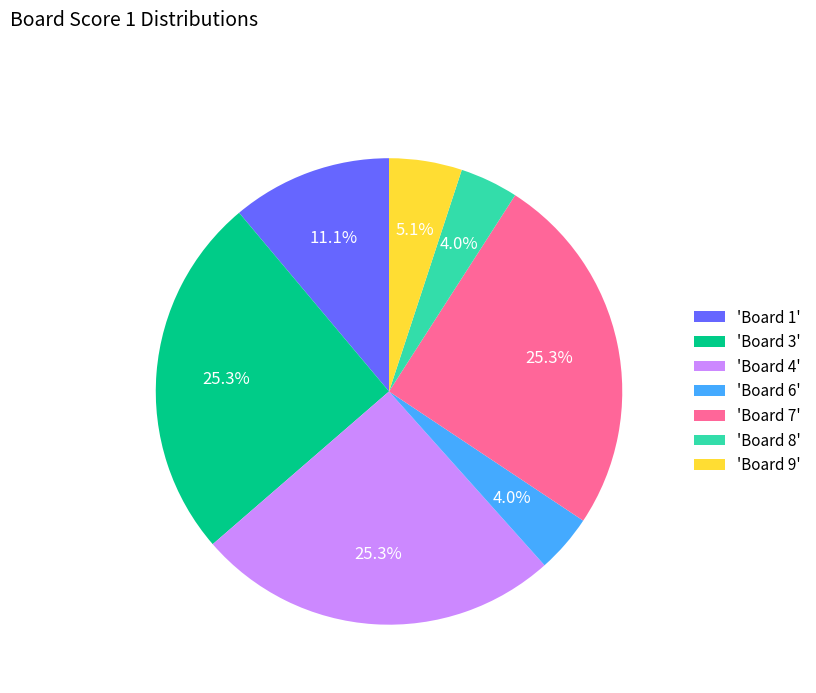

Between 'Board 9' and 'Board 7', which is larger?

'Board 7'